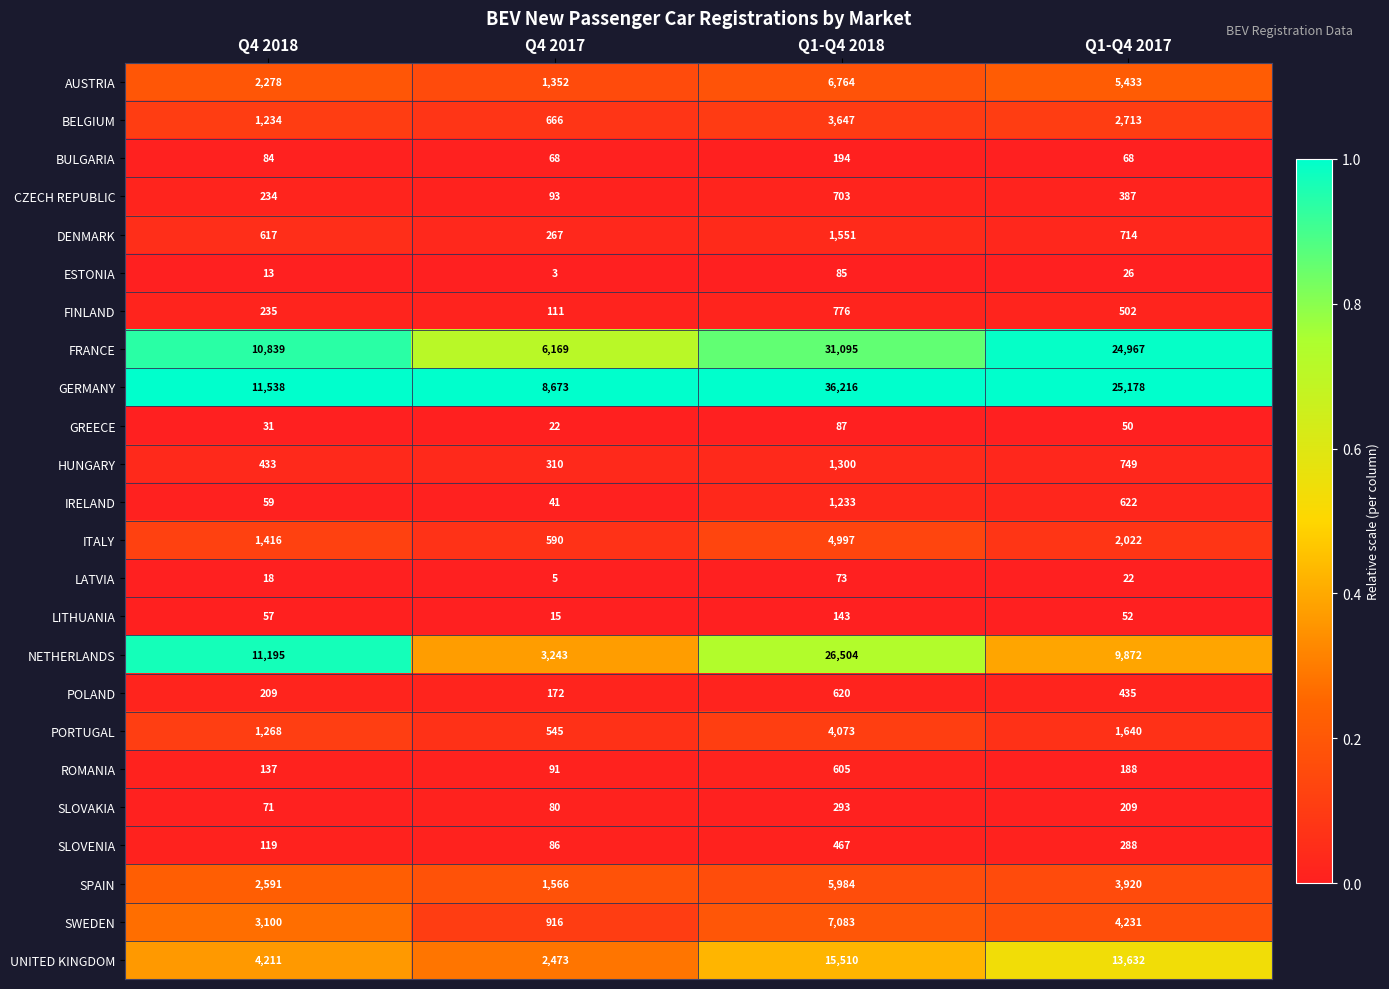

At which category is the sum across all series the highest?

Q1-Q4 2018